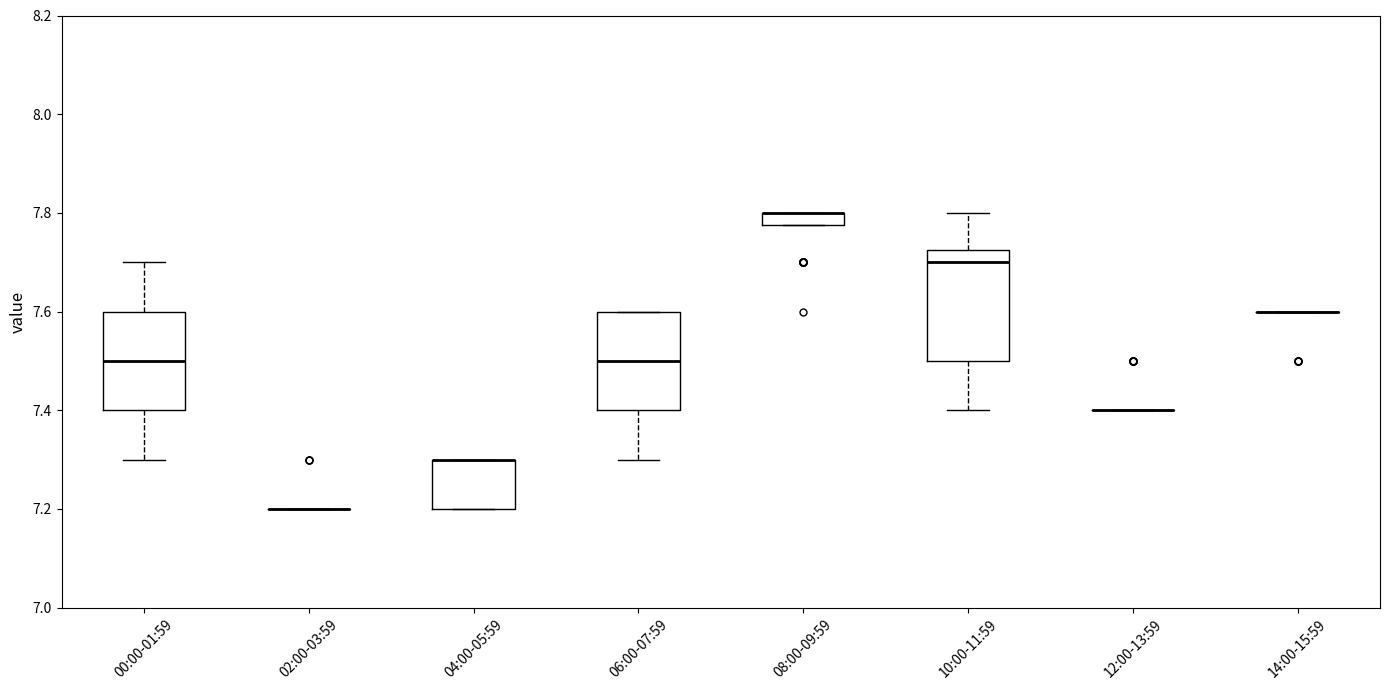

Which box is the tallest, from its lower edge to its upper edge?

10:00-11:59